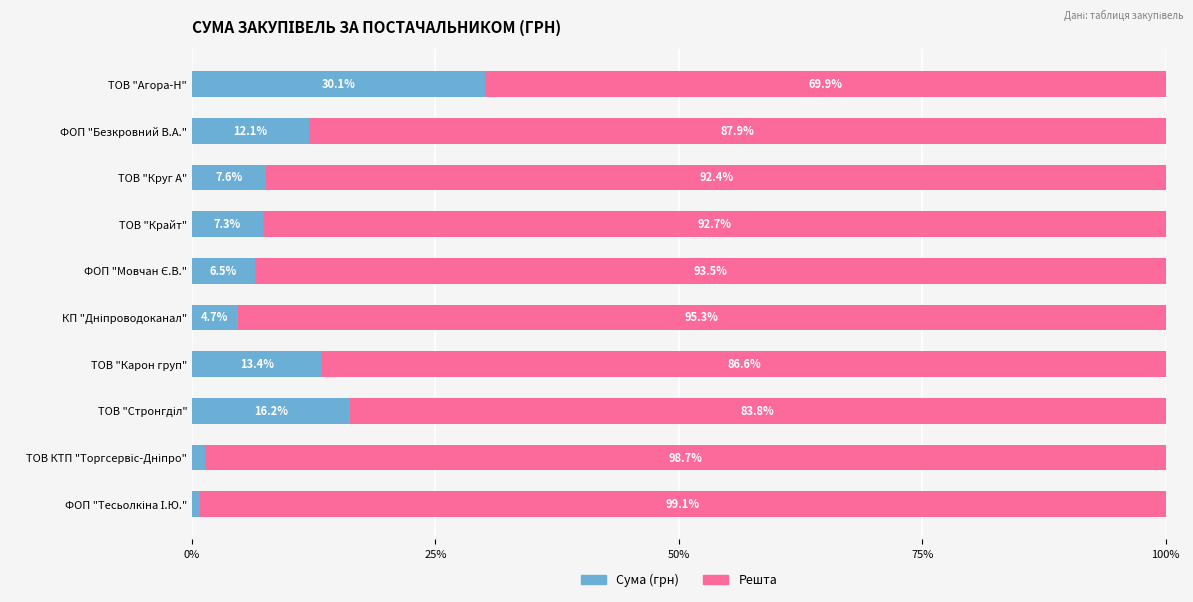

What is the total value across all series at ФОП "Безкровний В.А."?

100.0